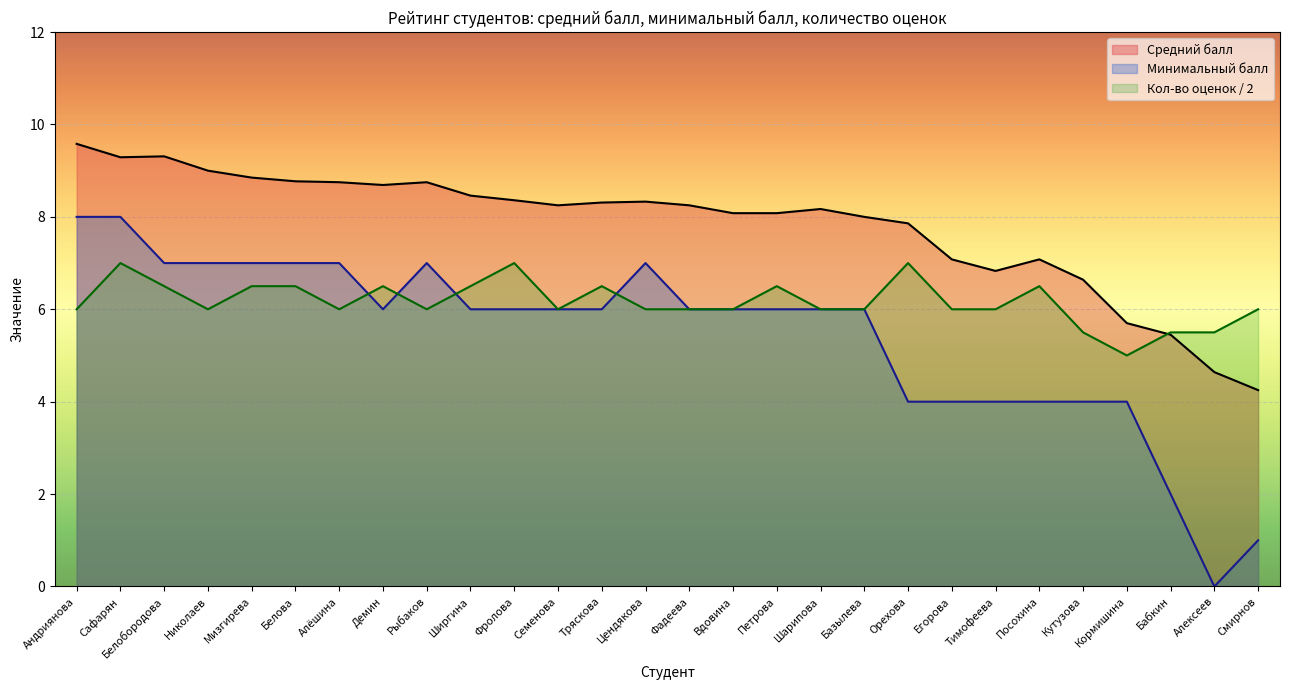

How many interior local valleys does the Средний балл series have?

4